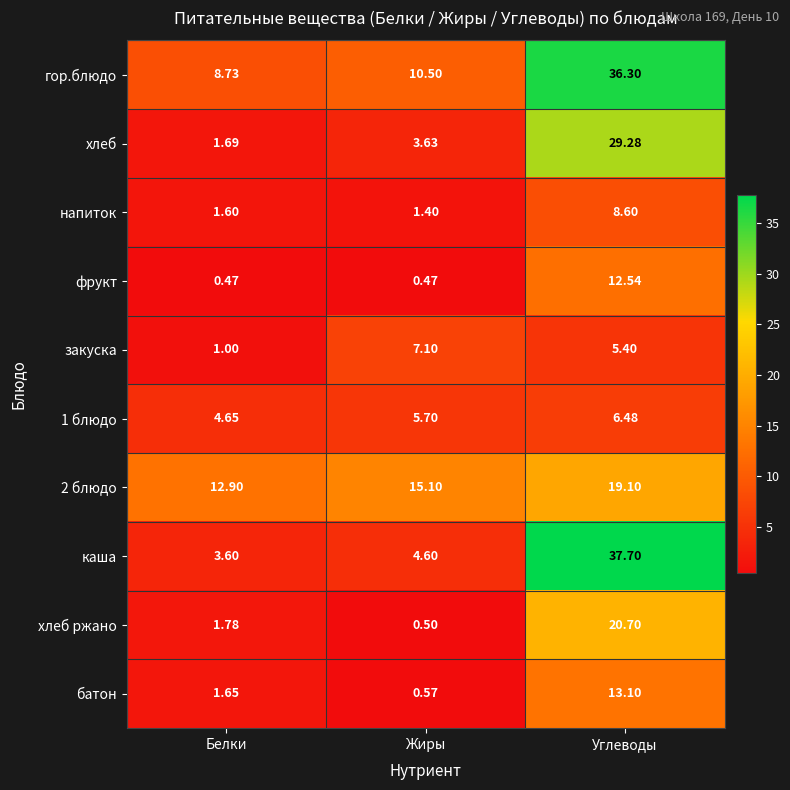

List the series in order of their peak value, highest first.

каша, гор.блюдо, хлеб, хлеб ржано, 2 блюдо, батон, фрукт, напиток, закуска, 1 блюдо